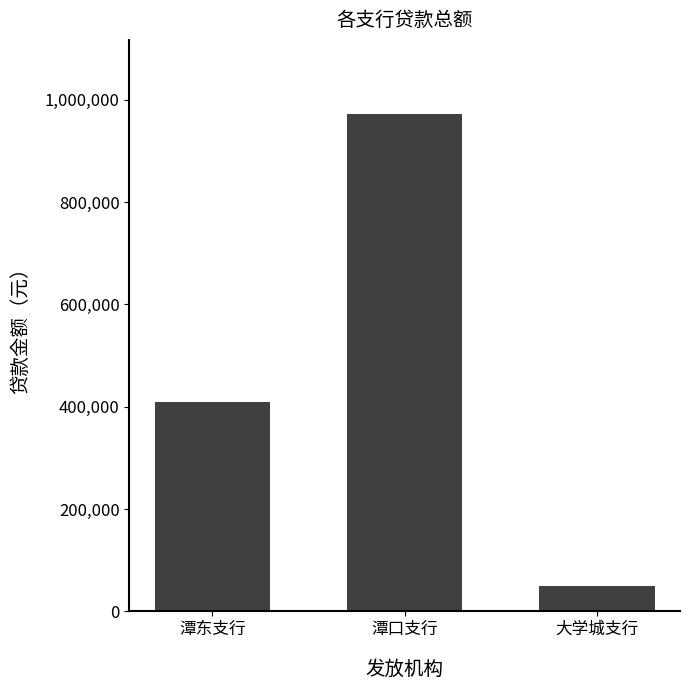

How many values are below 410000?

1